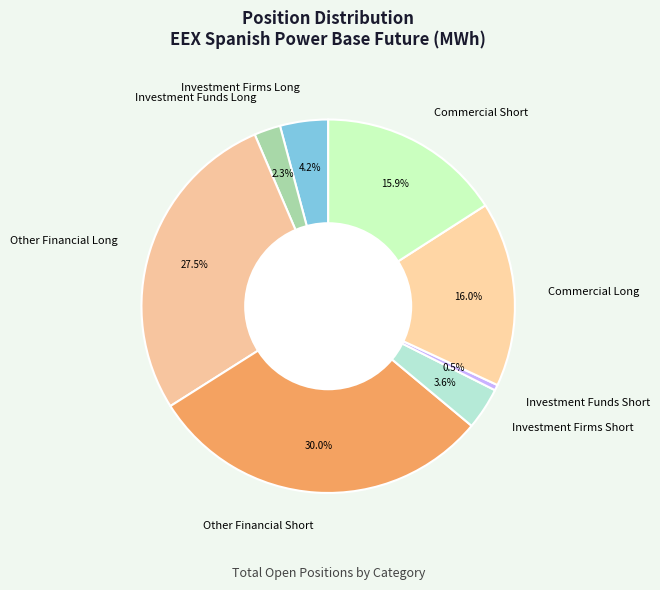

To the nearest percent, what percentage of the pie is Commercial Long?

16%